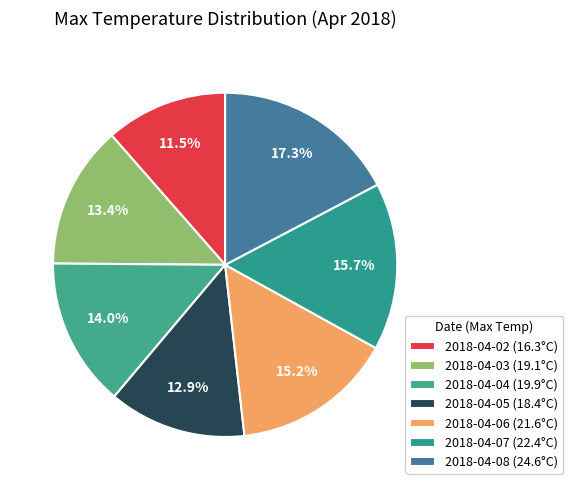

Which category has the smallest portion of the pie?

2018-04-02